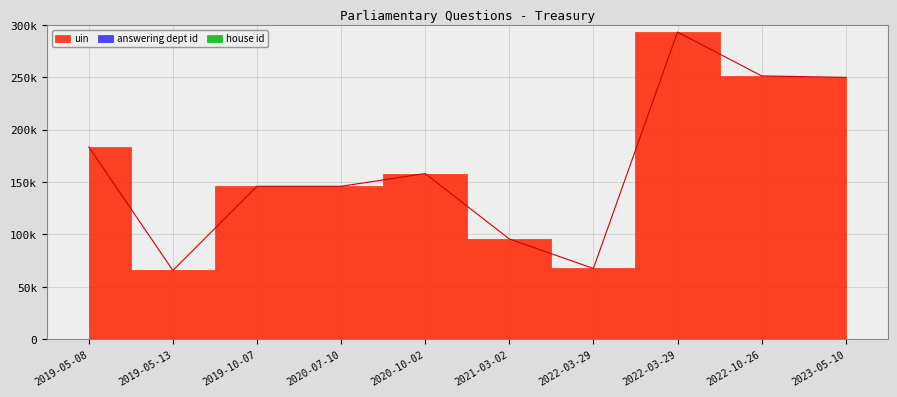

What is the highest value of the uin series?

293002